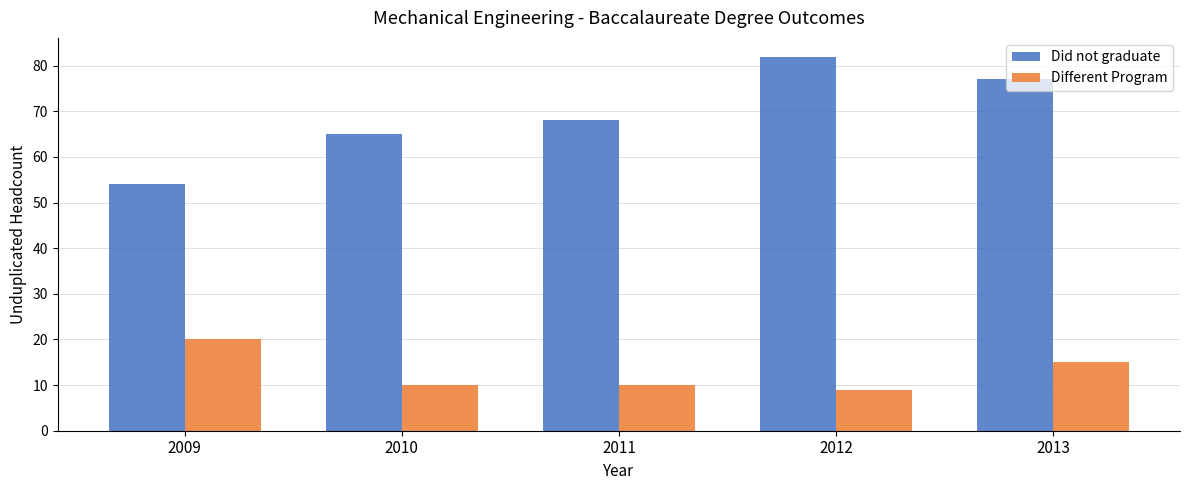

Rank the categories by Did not graduate value from lowest to highest.

2009, 2010, 2011, 2013, 2012